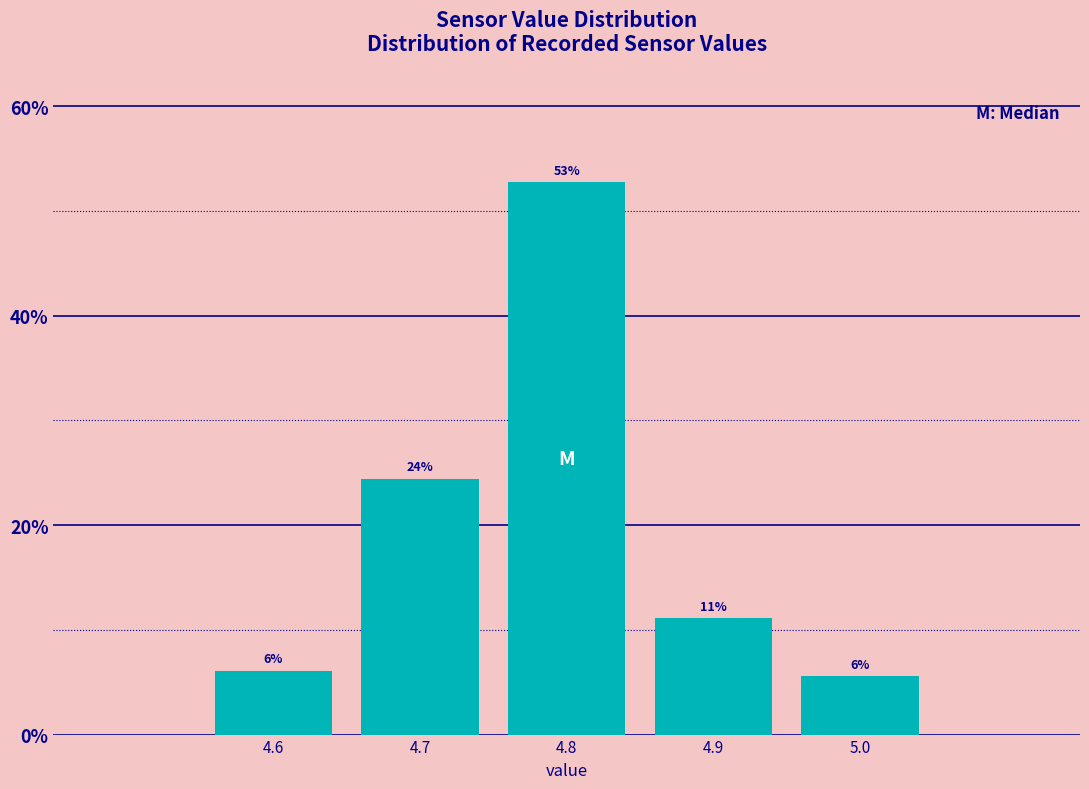

How many bars are there in total?

5